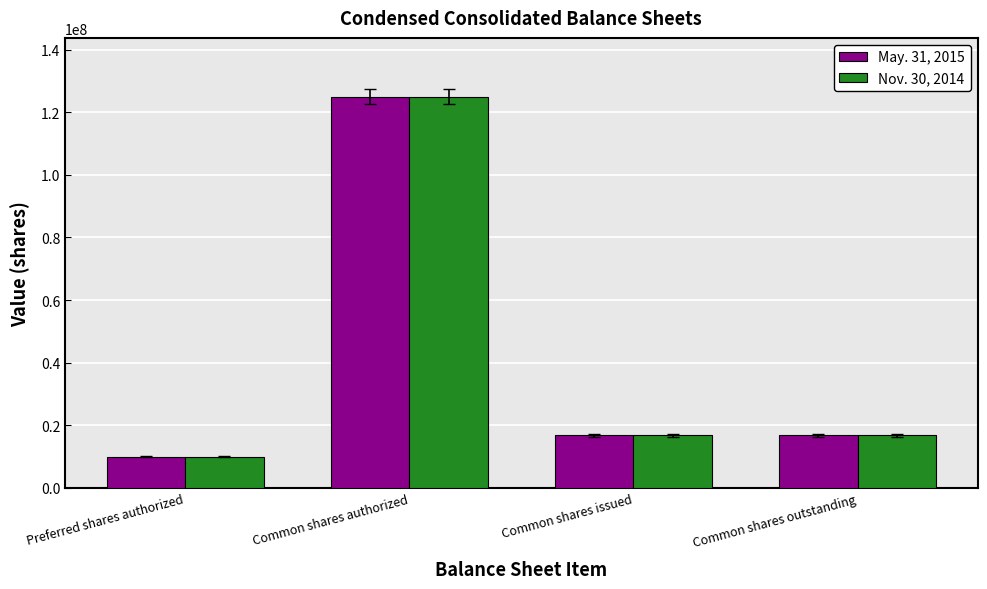

What is the difference between the May. 31, 2015 values at Common shares outstanding and Preferred shares authorized?

6770000